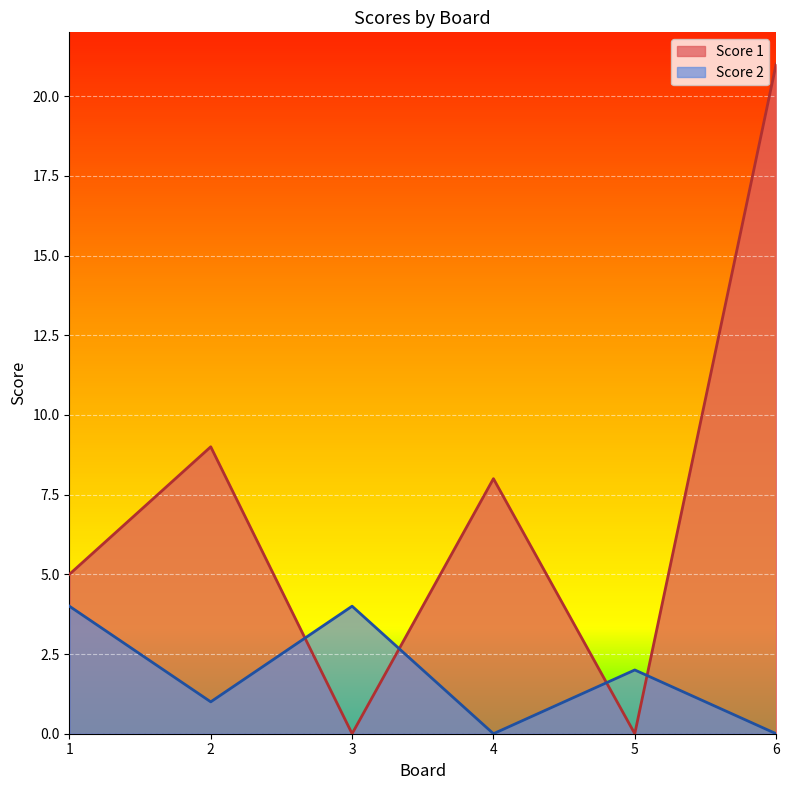

True or false: Score 2 has more than 0 points higher than both neighbors.

True